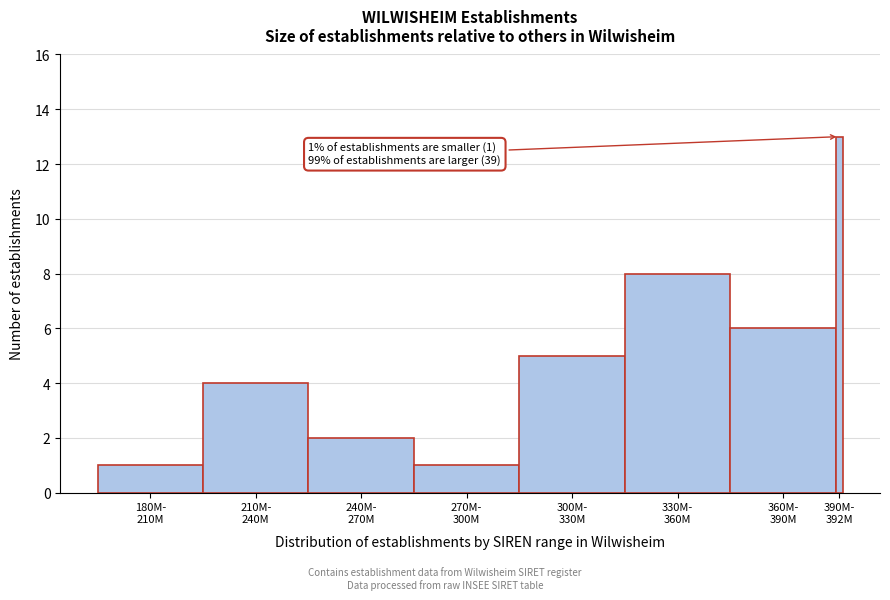

Reading left to right, what are all the values shown in this chart?

1	4	2	1	5	8	6	13